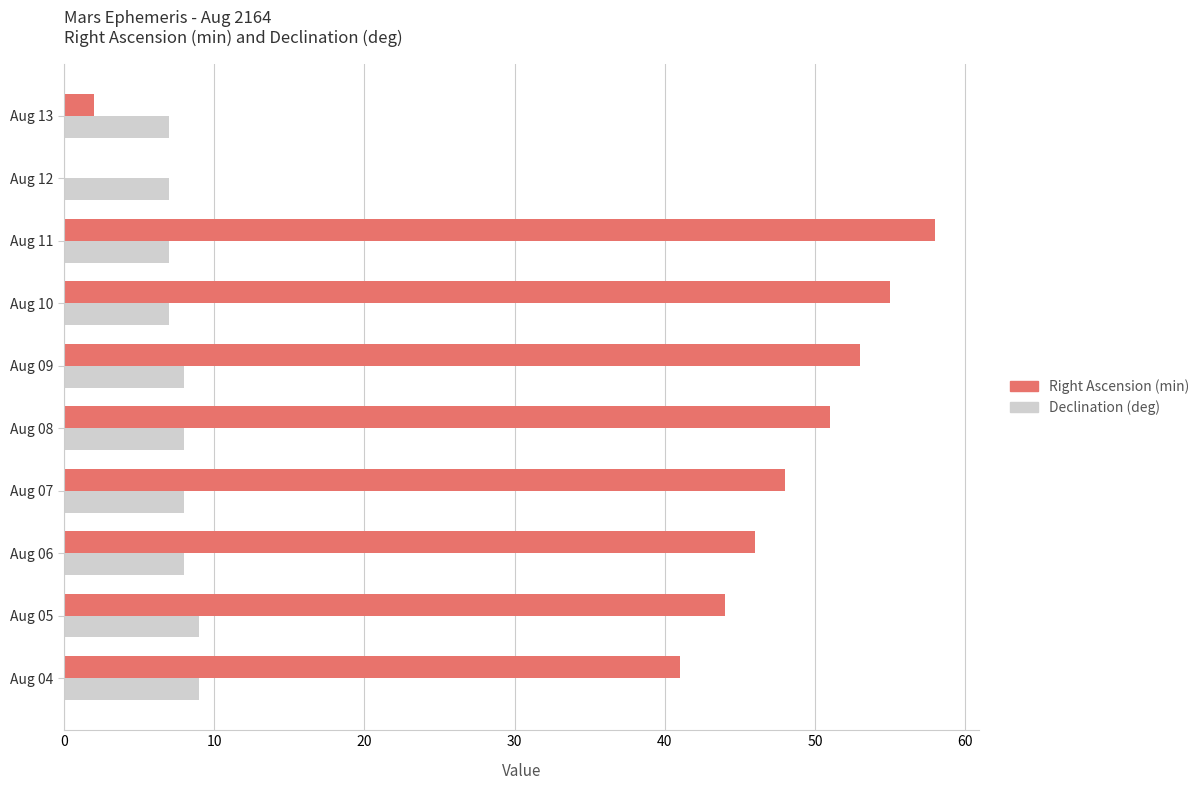

How many values in Right Ascension (min) are above zero?

9